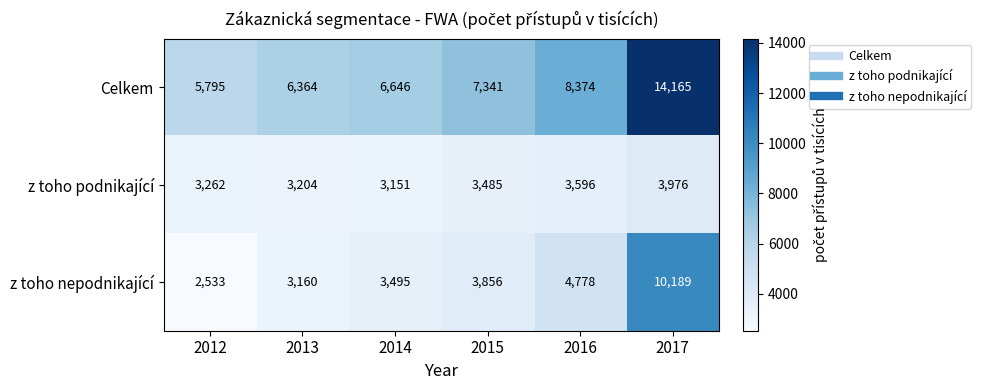

Which category has the lowest value across all series?

2012